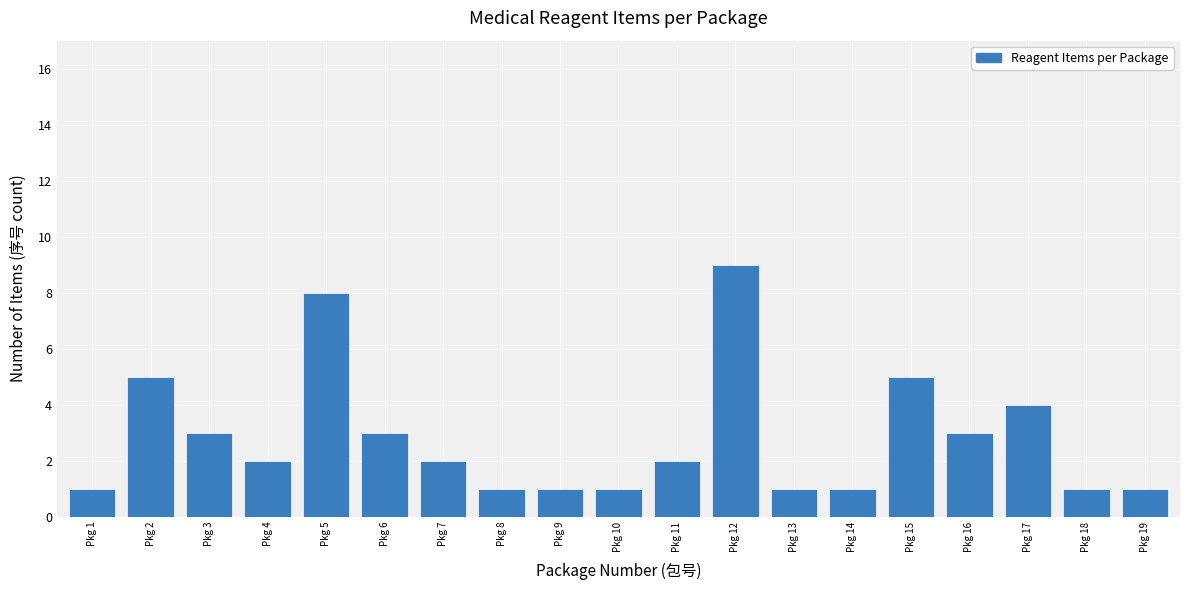

Reading left to right, list all the values displayed in this chart.

Pkg 1=1	Pkg 2=5	Pkg 3=3	Pkg 4=2	Pkg 5=8	Pkg 6=3	Pkg 7=2	Pkg 8=1	Pkg 9=1	Pkg 10=1	Pkg 11=2	Pkg 12=9	Pkg 13=1	Pkg 14=1	Pkg 15=5	Pkg 16=3	Pkg 17=4	Pkg 18=1	Pkg 19=1